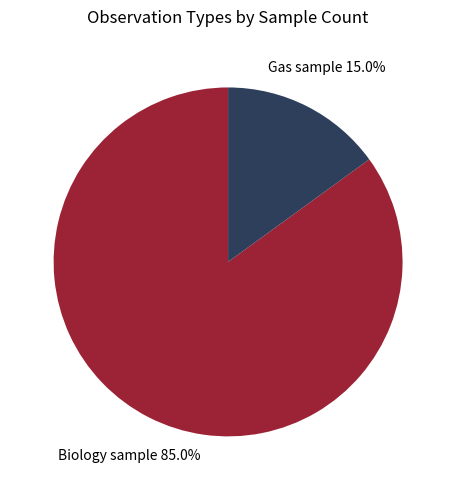

Which category accounts for the majority?

Biology sample